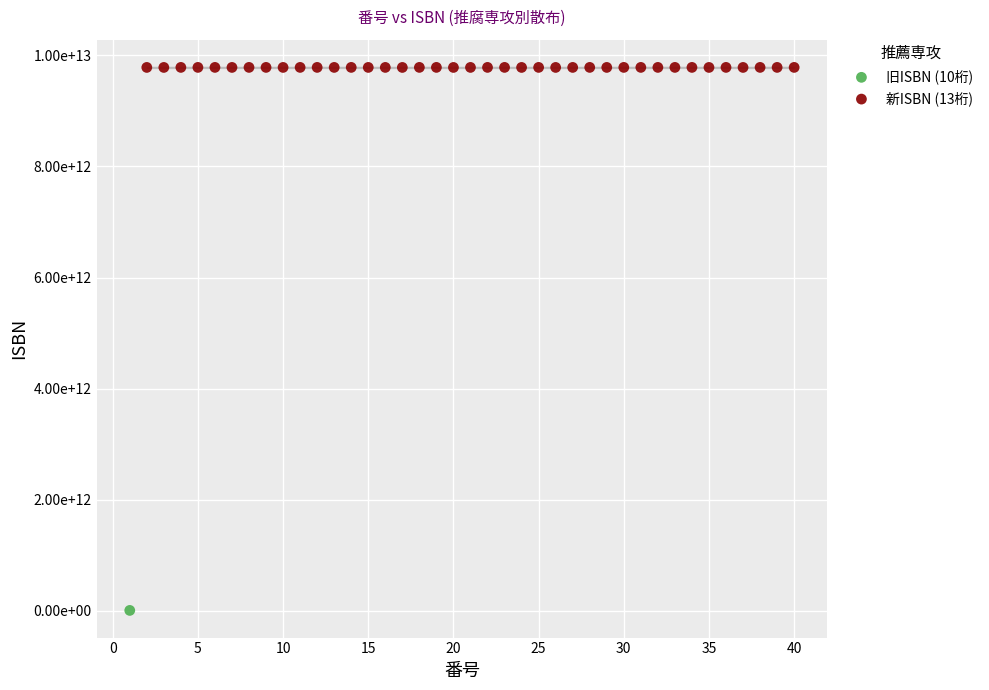

What are all the series names shown in the legend?

旧ISBN (10桁), 新ISBN (13桁)